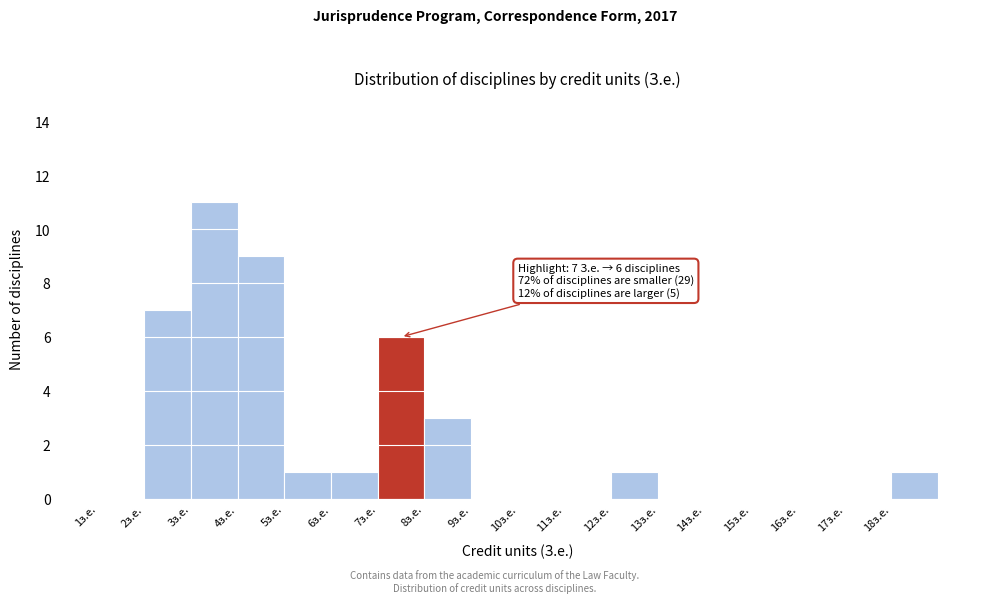

Over which range of the x-axis is the bar tallest?

3 to 4